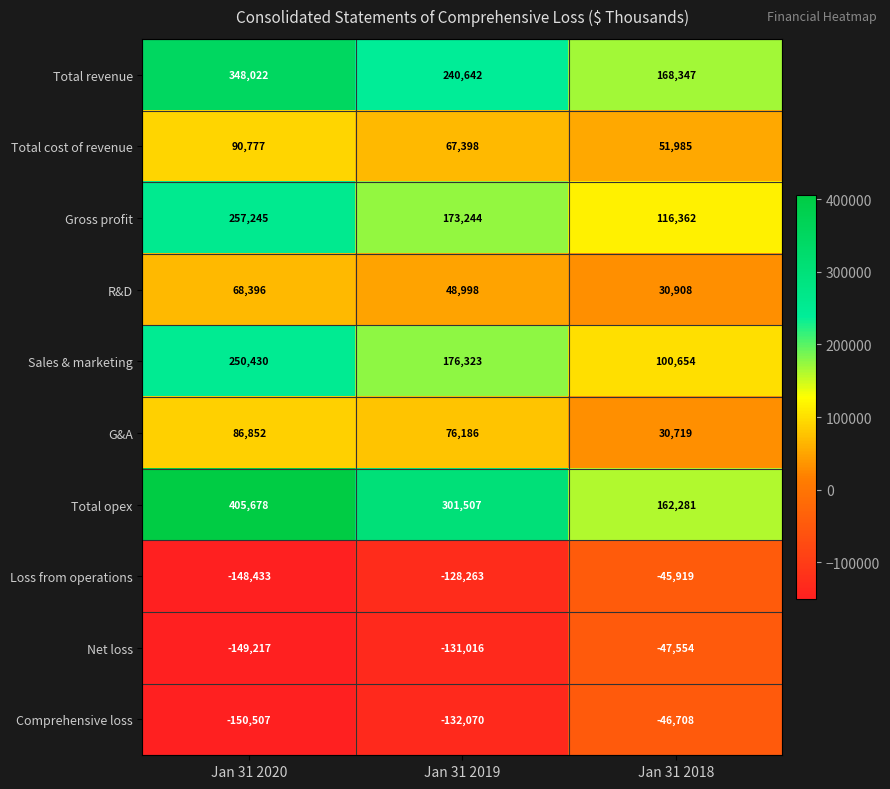

Reading left to right, what are all the values shown in this chart?

Total revenue: Jan 31 2020=348022	Jan 31 2019=240642	Jan 31 2018=168347
Total cost of revenue: Jan 31 2020=90777	Jan 31 2019=67398	Jan 31 2018=51985
Gross profit: Jan 31 2020=257245	Jan 31 2019=173244	Jan 31 2018=116362
R&D: Jan 31 2020=68396	Jan 31 2019=48998	Jan 31 2018=30908
Sales & marketing: Jan 31 2020=250430	Jan 31 2019=176323	Jan 31 2018=100654
G&A: Jan 31 2020=86852	Jan 31 2019=76186	Jan 31 2018=30719
Total opex: Jan 31 2020=405678	Jan 31 2019=301507	Jan 31 2018=162281
Loss from operations: Jan 31 2020=-148433	Jan 31 2019=-128263	Jan 31 2018=-45919
Net loss: Jan 31 2020=-149217	Jan 31 2019=-131016	Jan 31 2018=-47554
Comprehensive loss: Jan 31 2020=-150507	Jan 31 2019=-132070	Jan 31 2018=-46708